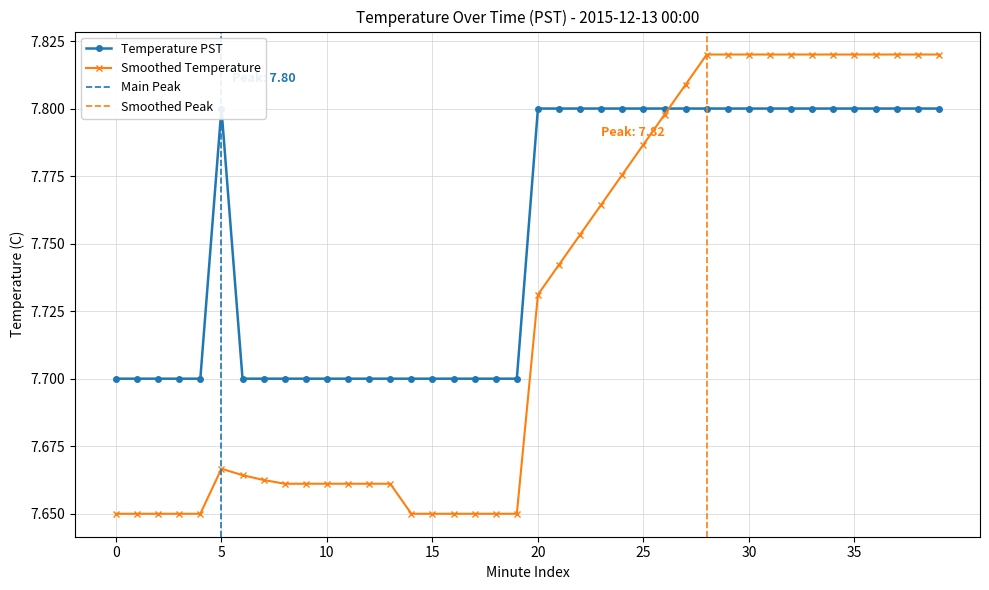

What is the change in value from 0 to 30?

+0.1